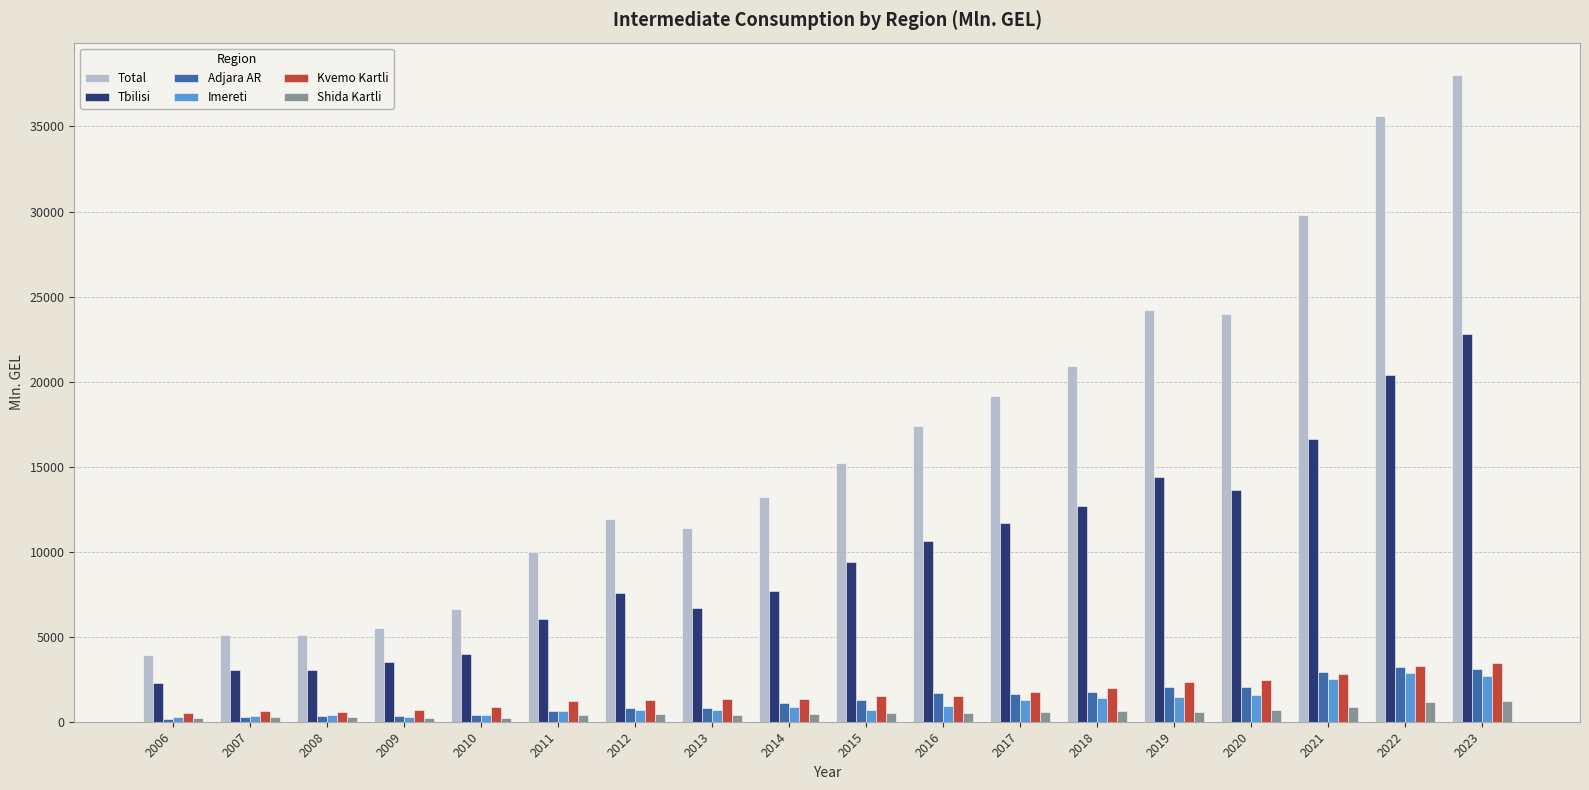

What is the total value across all series at 2021?

55509.1